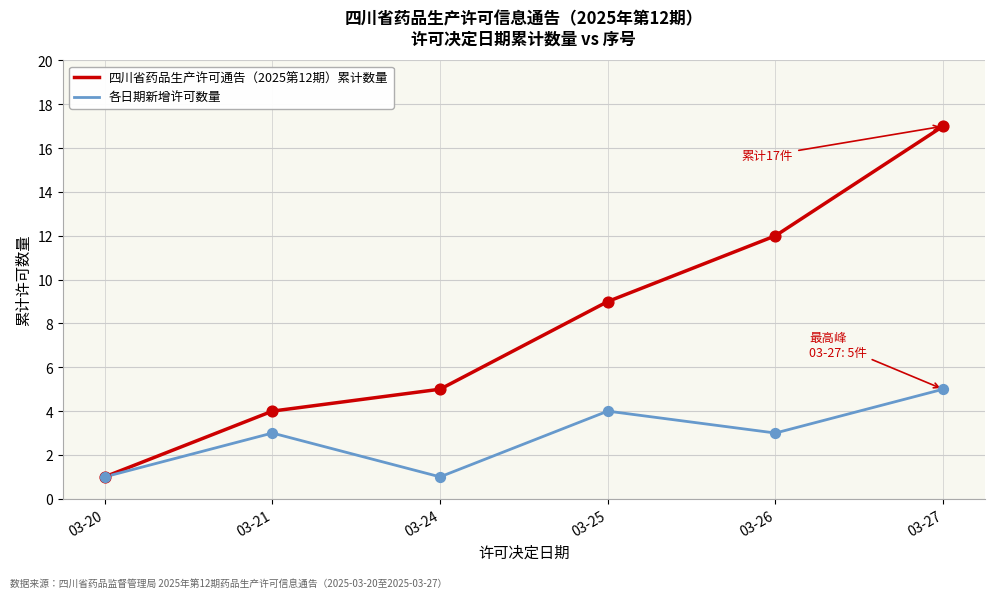

What are all the series names shown in the legend?

四川省药品生产许可通告（2025第12期）累计数量, 各日期新增许可数量